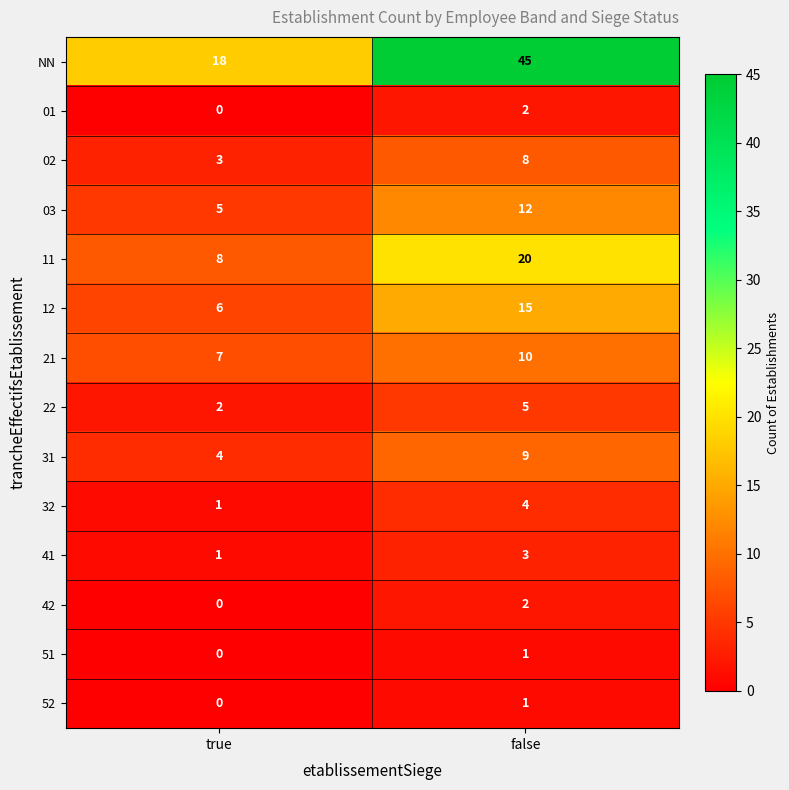

Between true and false, which series saw the biggest shift?

NN